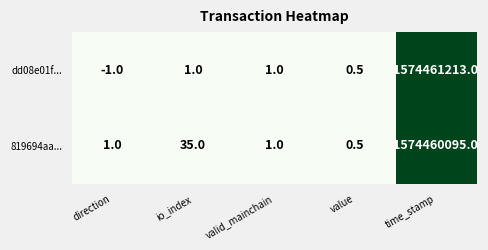

Count the number of data series in this chart.

2